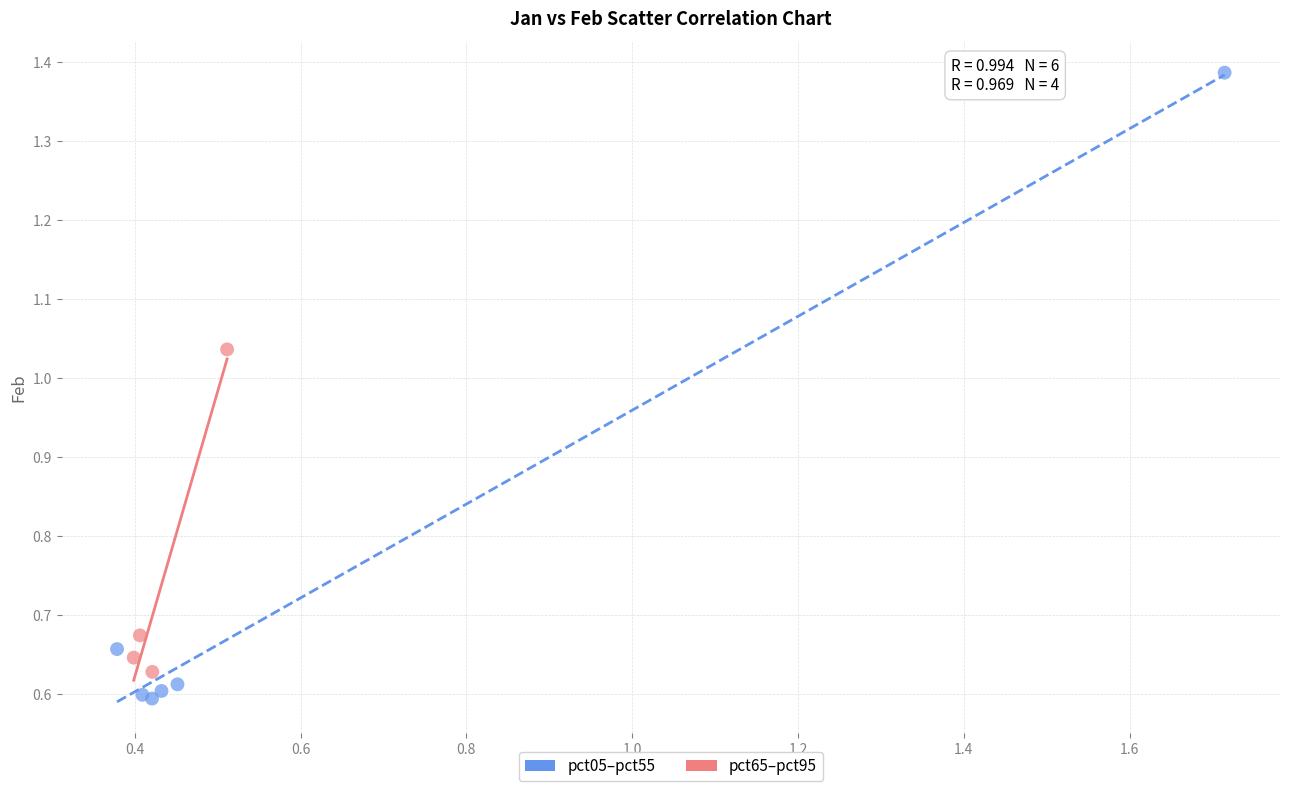

What are all the series names shown in the legend?

pct05–pct55, pct65–pct95